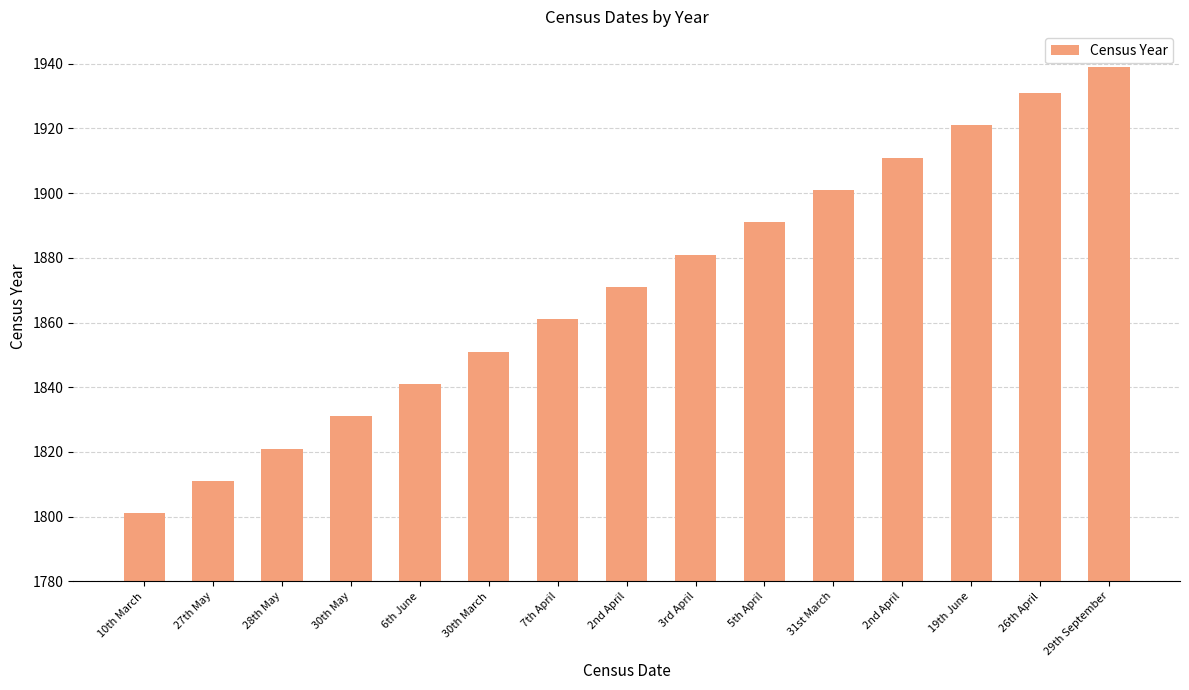

At which label does the data first exceed 1871?

3rd April